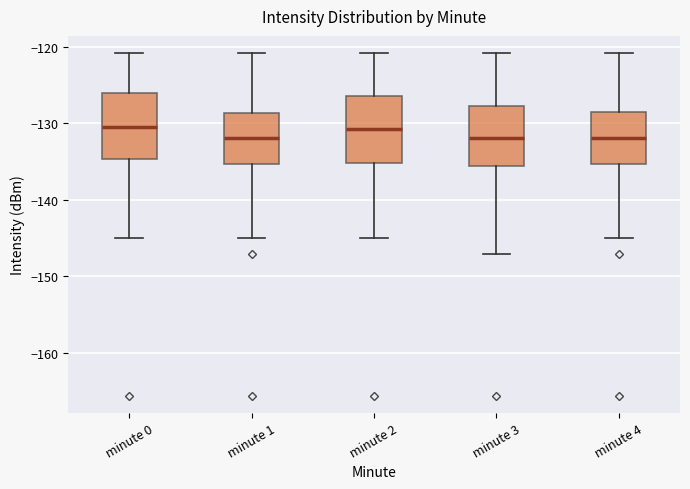

Reading left to right, read every box against the y-axis: the position of its median line, the range the box covers, and the ends of its whiskers. The values are not printed on the chart, so give them approximately, as read against the axis.

minute 0: median -130, box -135 to -126, whiskers -145 to -121
minute 1: median -132, box -135 to -129, whiskers -145 to -121
minute 2: median -131, box -135 to -126, whiskers -145 to -121
minute 3: median -132, box -136 to -128, whiskers -147 to -121
minute 4: median -132, box -135 to -128, whiskers -145 to -121